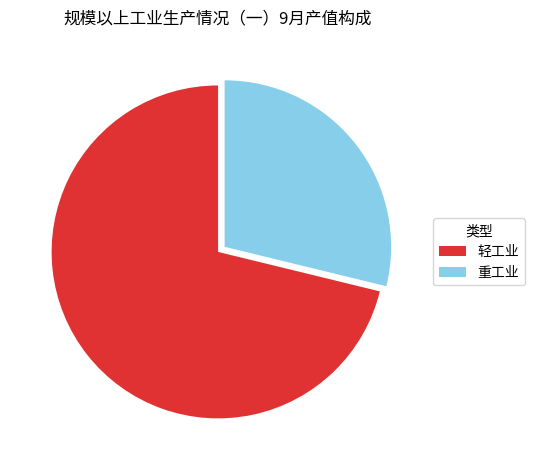

Do 轻工业 and 重工业 together represent more than half of the pie?

Yes